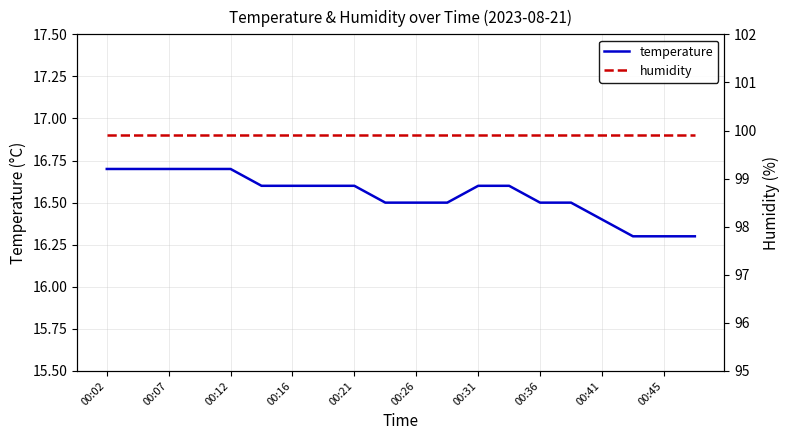

What is the label of the 6th point from the left?

00:26